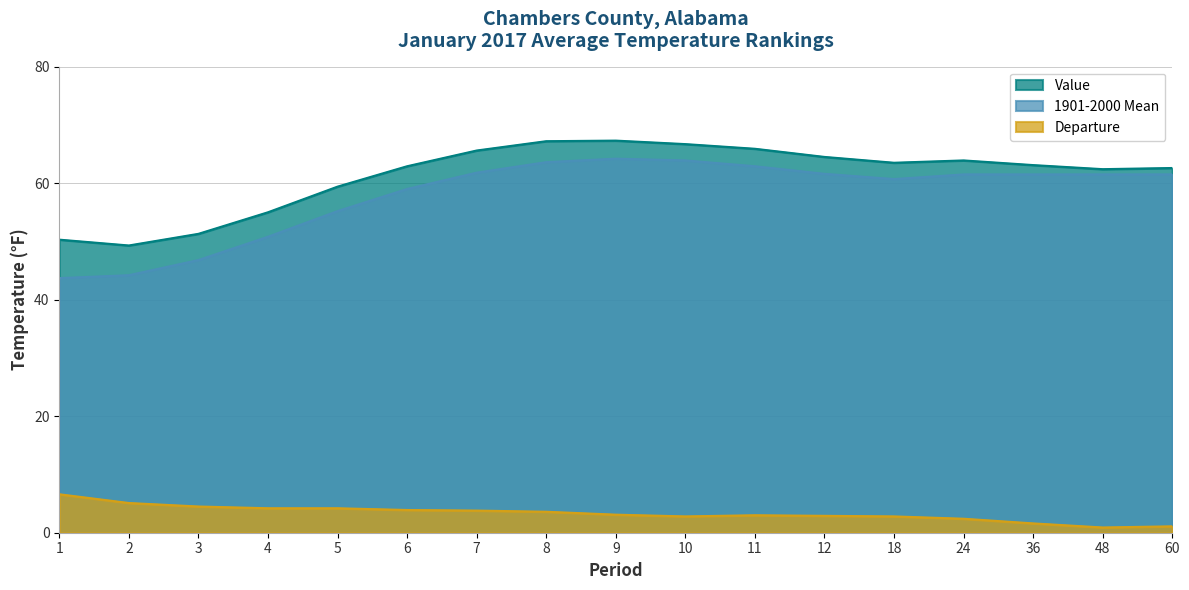

True or false: Departure has more than 0 points higher than both neighbors.

True